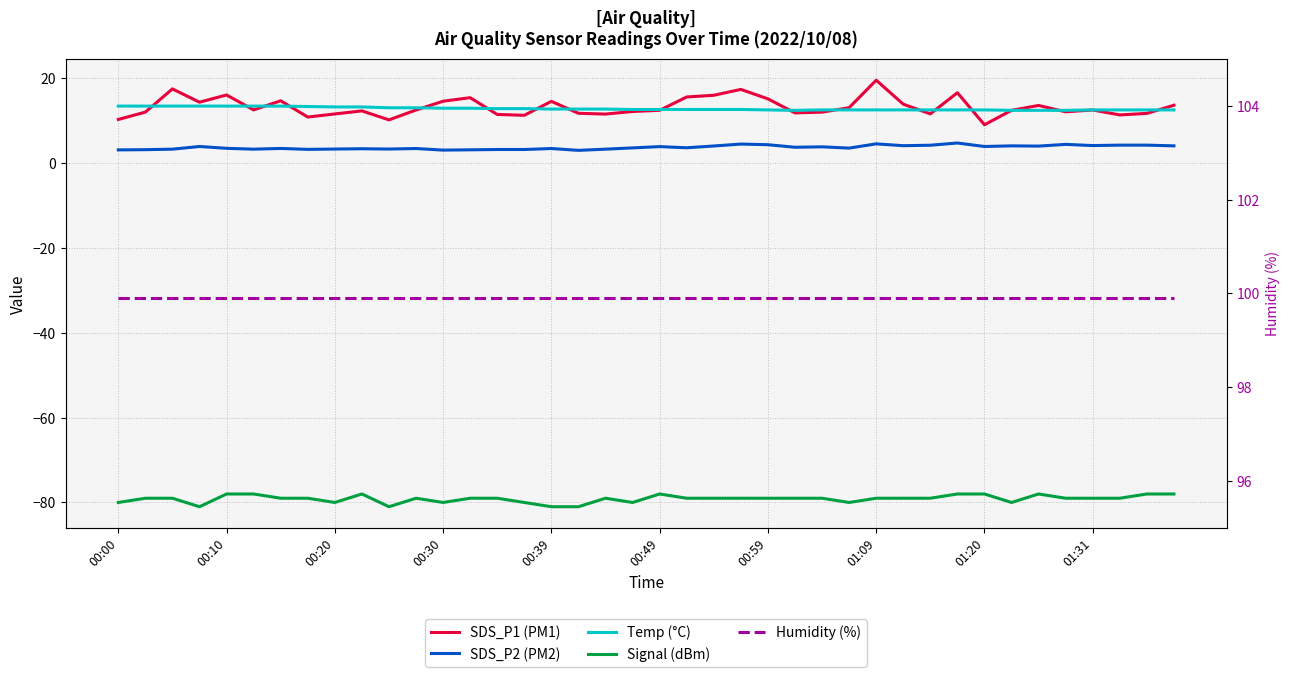

At which category is the sum across all series the highest?

01:09